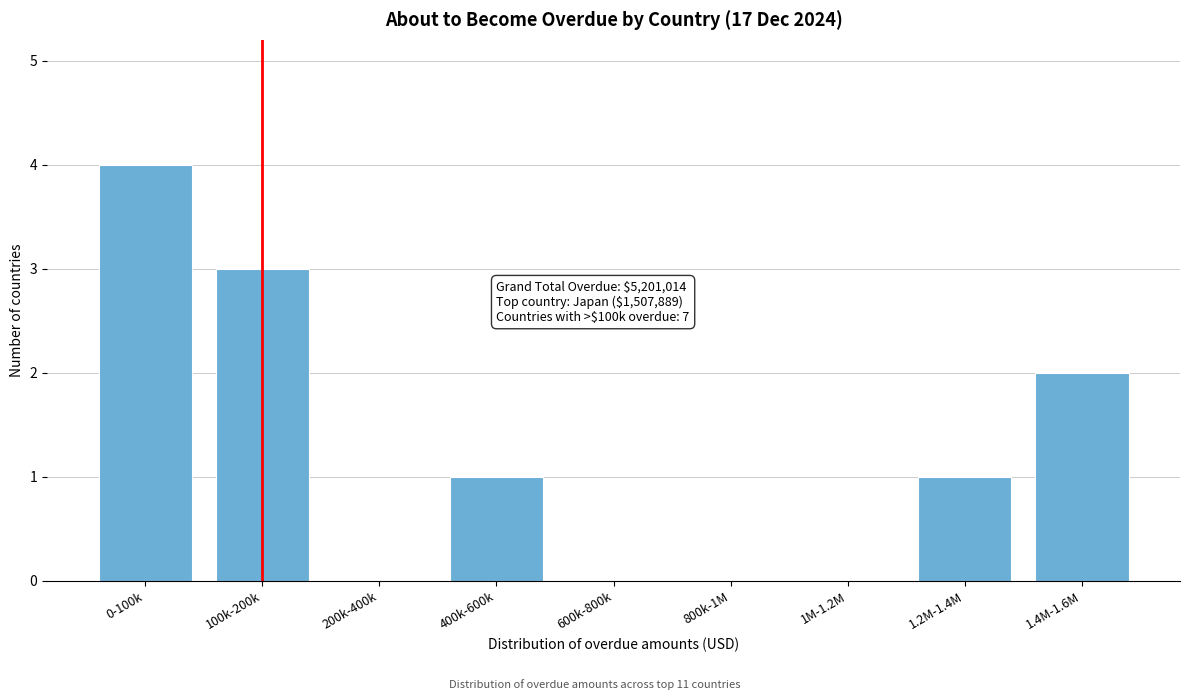

Reading right to left, list all the values displayed in this chart.

1.4M-1.6M=2	1.2M-1.4M=1	1M-1.2M=0	800k-1M=0	600k-800k=0	400k-600k=1	200k-400k=0	100k-200k=3	0-100k=4